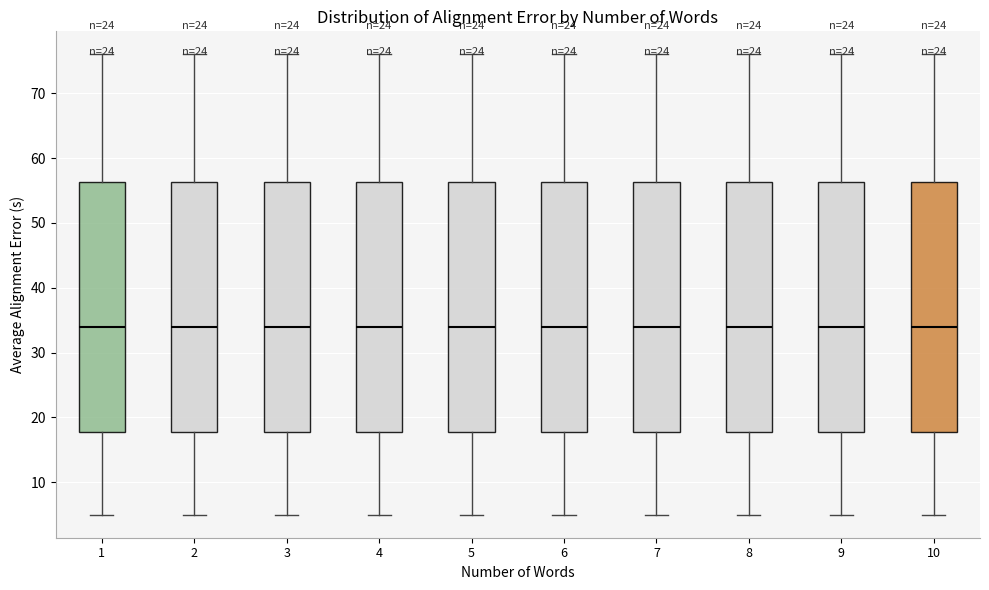

Where does the lower whisker of the box at x = 9 end on the y-axis? The values are not printed on the chart, so give them approximately, as read against the axis.

5